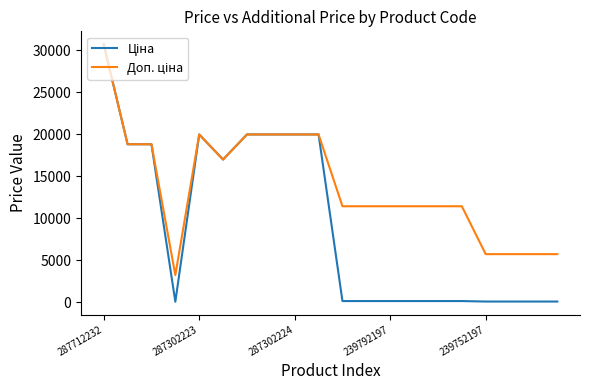

What is the greatest value displayed?

30717.1